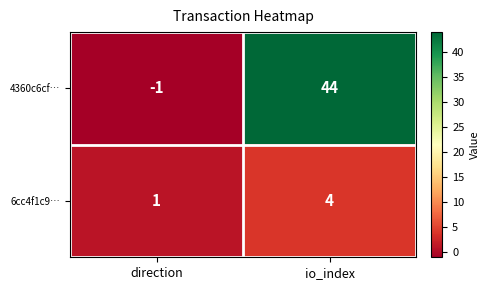

Which label corresponds to the smallest value in the chart?

direction